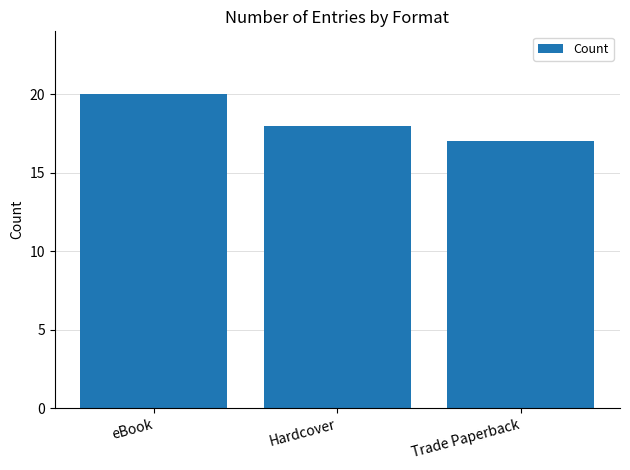

List the labels in order of value, largest first.

eBook, Hardcover, Trade Paperback